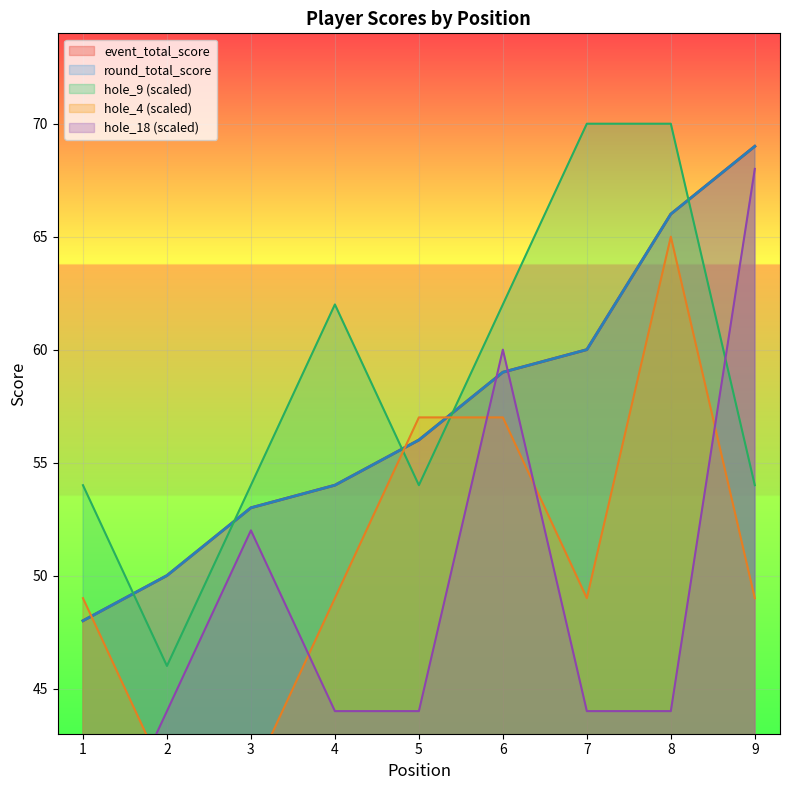

Count the number of categories in the chart.

9